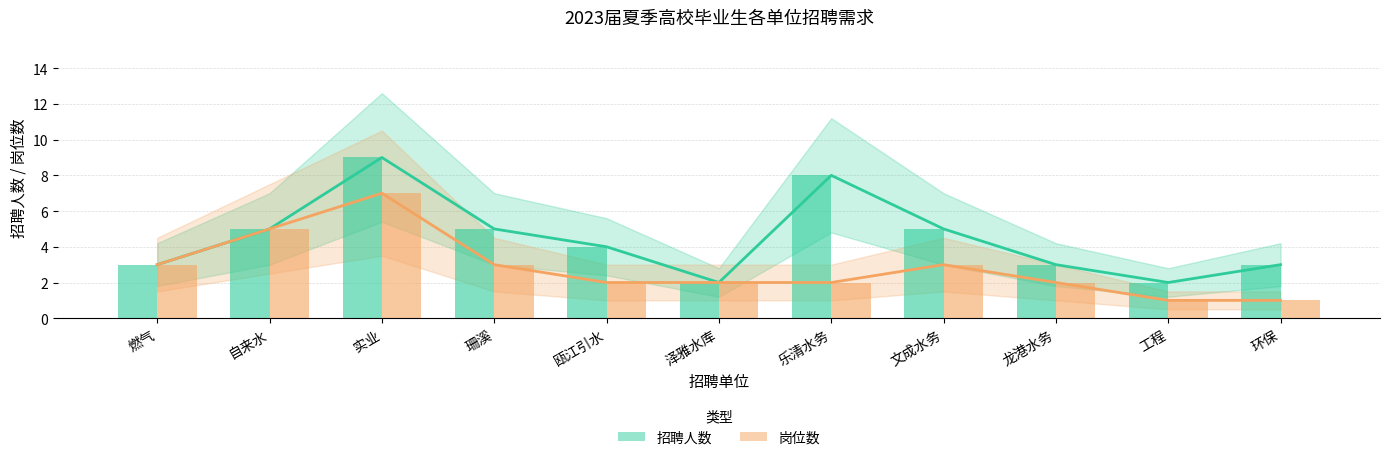

What is the difference between the maximum and second lowest values in the 岗位数(柱) series?

6